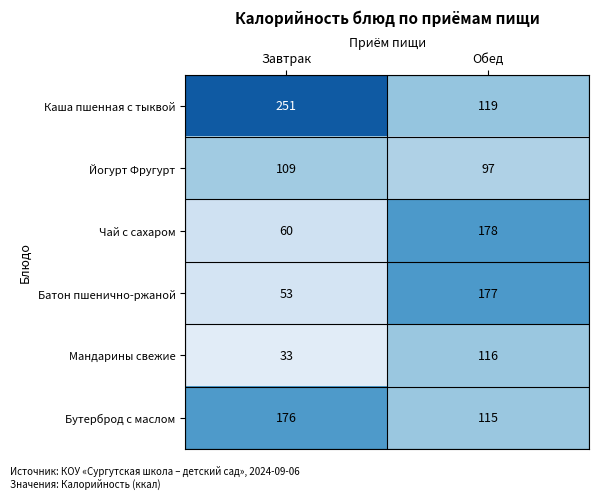

The value of Мандарины свежие at Завтрак is 33. True or false?

True